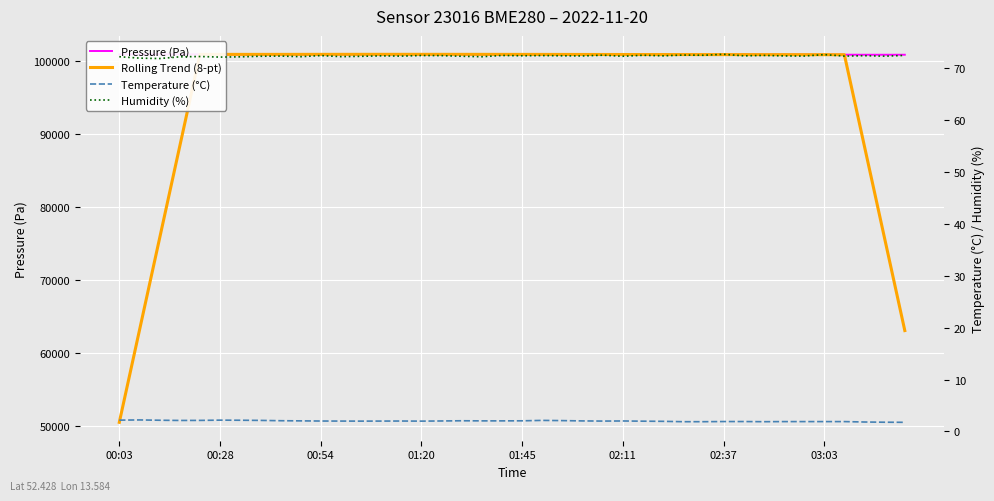

Which series has the largest range (max minus min)?

Rolling Trend (8-pt)